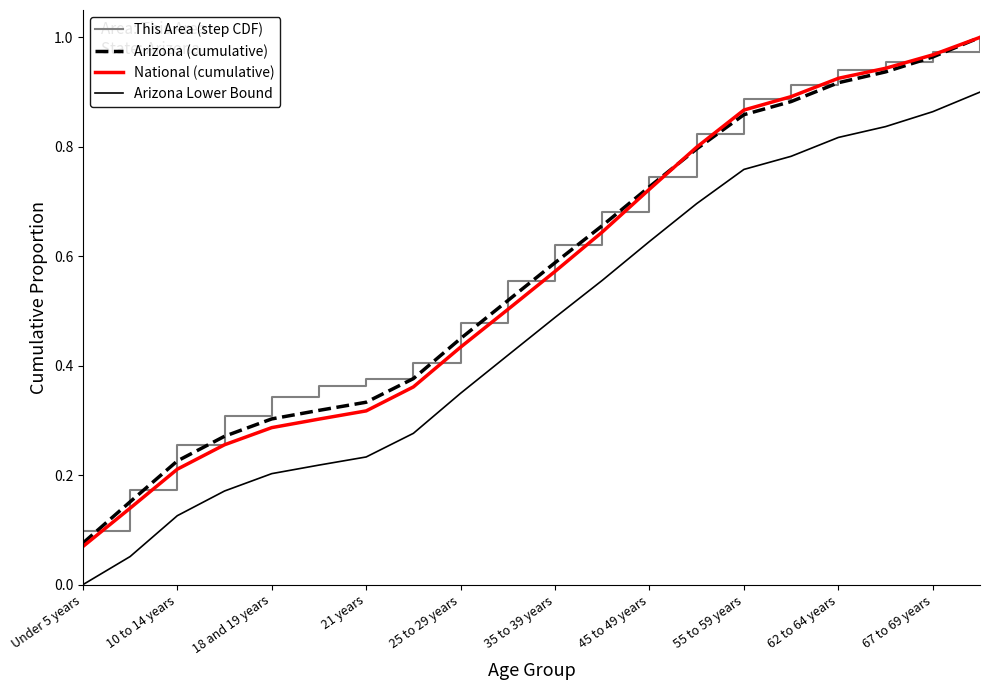

Which series has the largest range (max minus min)?

National (cumulative)